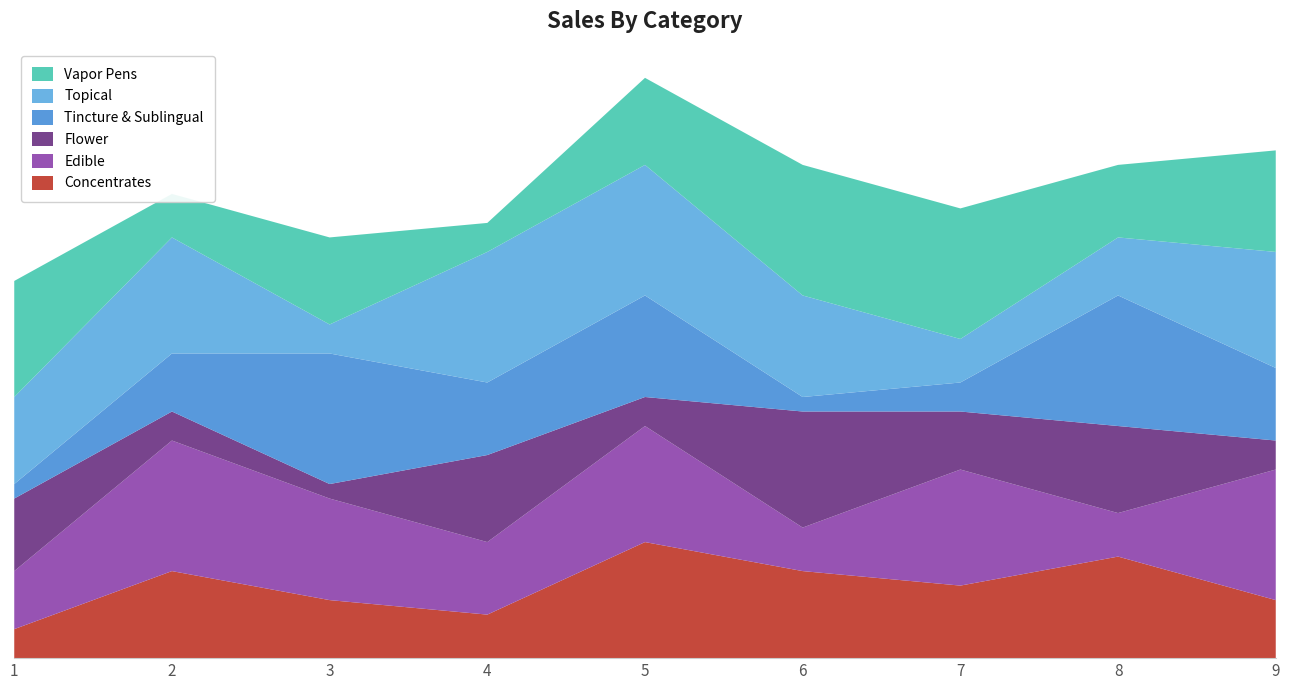

Reading left to right, extract all data points from this chart.

Concentrates: 1=2	2=6	3=4	4=3	5=8	6=6	7=5	8=7	9=4
Edible: 1=4	2=9	3=7	4=5	5=8	6=3	7=8	8=3	9=9
Flower: 1=5	2=2	3=1	4=6	5=2	6=8	7=4	8=6	9=2
Tincture & Sublingual: 1=1	2=4	3=9	4=5	5=7	6=1	7=2	8=9	9=5
Topical: 1=6	2=8	3=2	4=9	5=9	6=7	7=3	8=4	9=8
Vapor Pens: 1=8	2=3	3=6	4=2	5=6	6=9	7=9	8=5	9=7